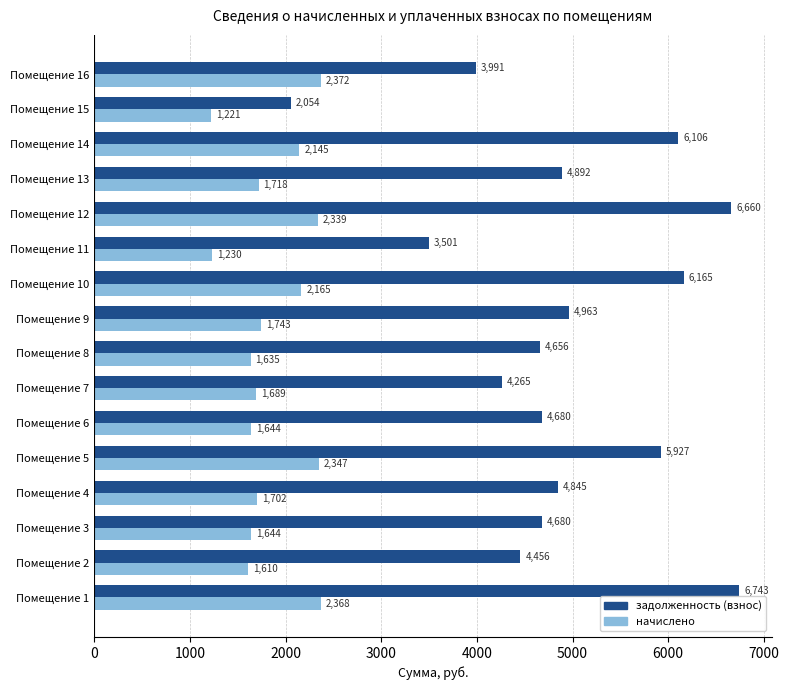

What is the difference between the second highest and minimum values in the задолженность (взнос) series?

4606.0